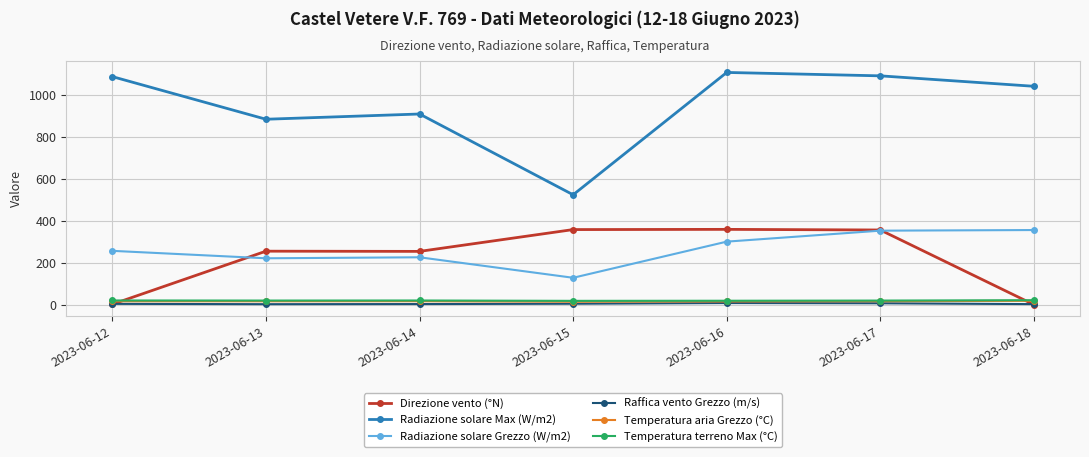

Where is Direzione vento (°N) nearest to the value 180?

2023-06-14